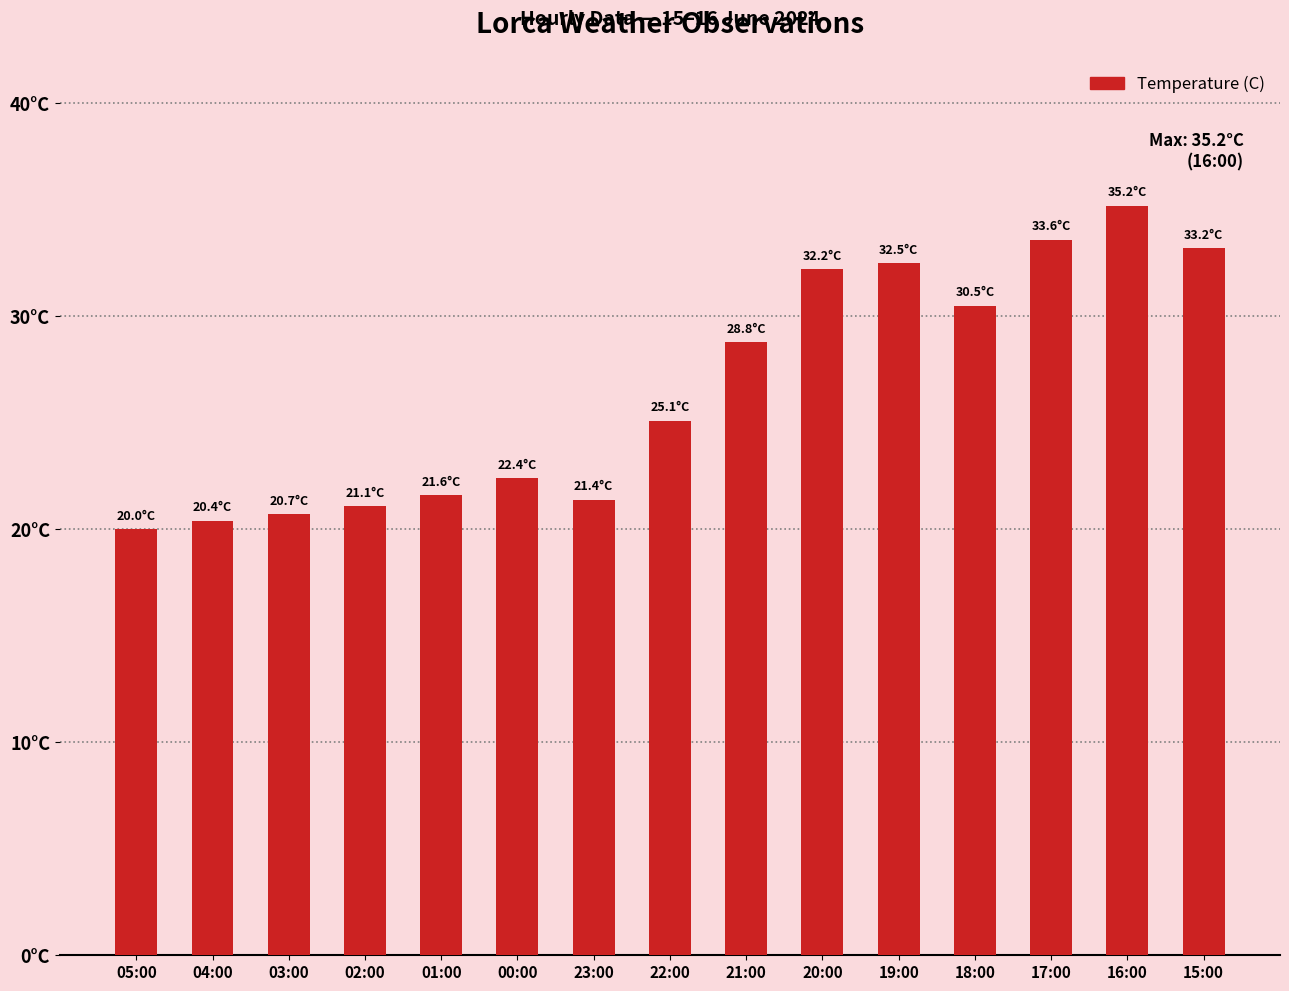

What is the average value?

26.6